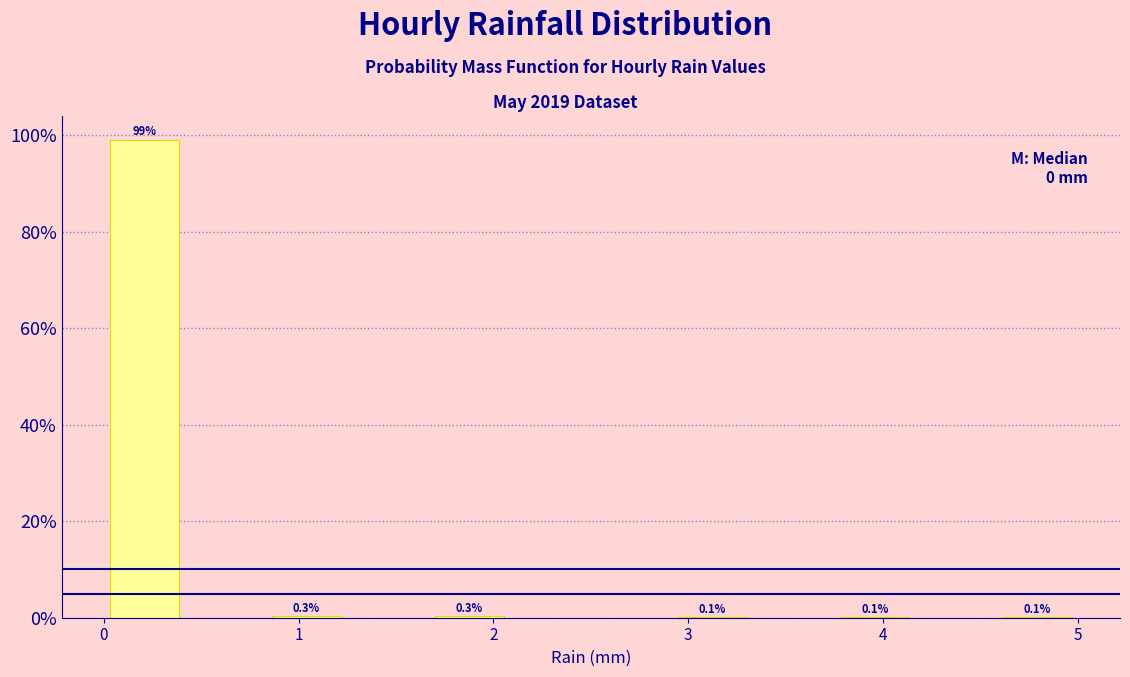

Which range on the x-axis has the tallest bar?

0.0 to 0.4